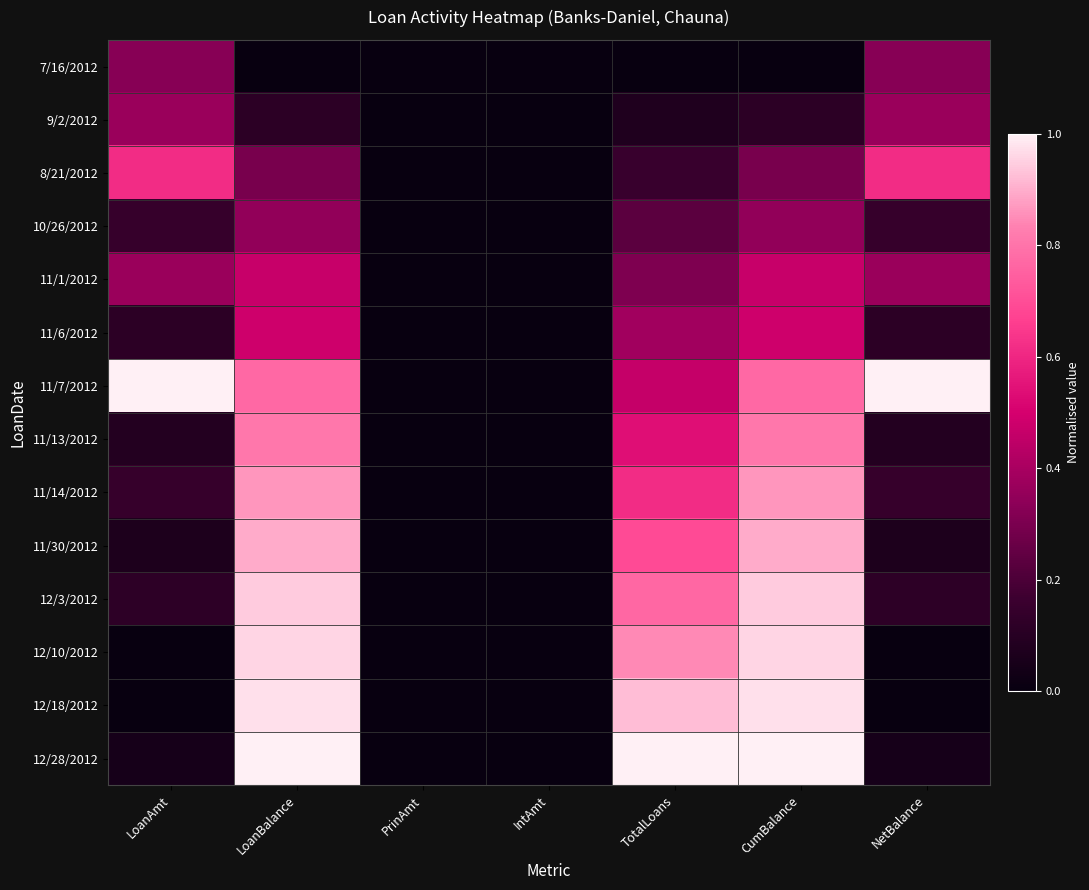

Which series changed the most between IntAmt and TotalLoans?

12/28/2012